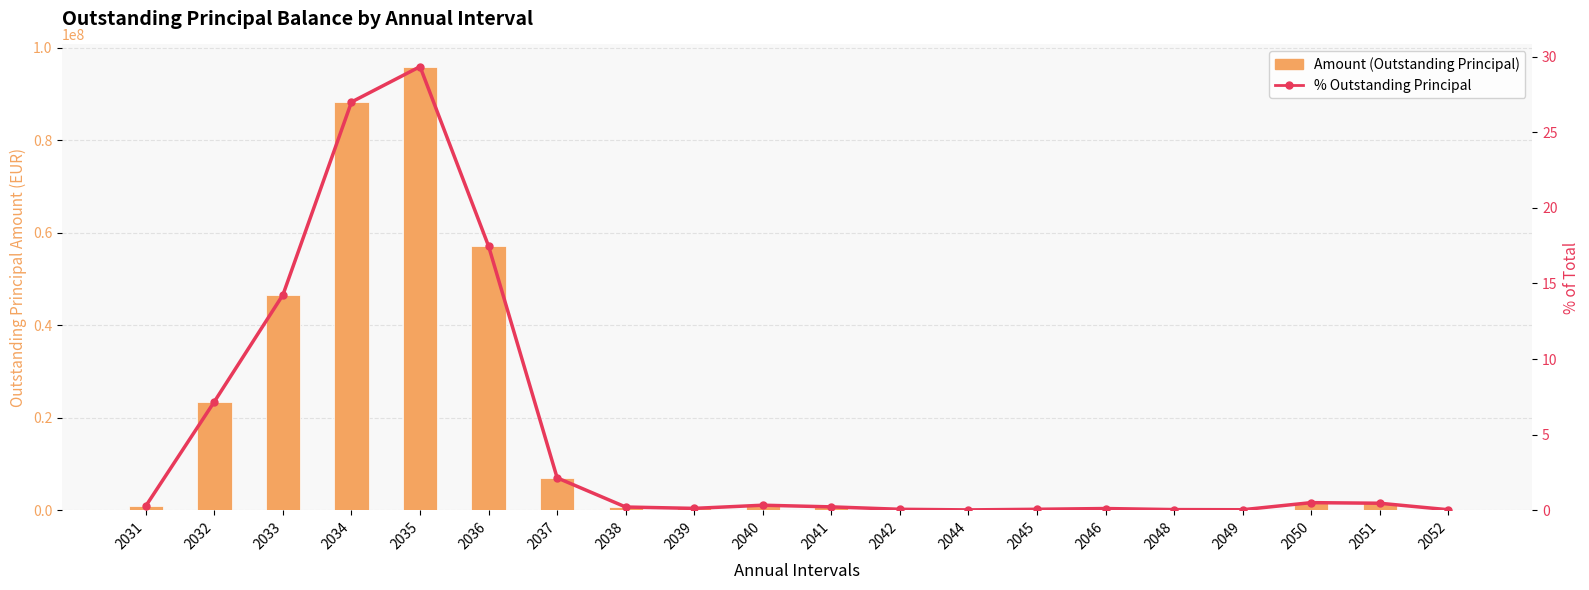

Is it true that % Outstanding Principal equals 2.1 at 2037?

True